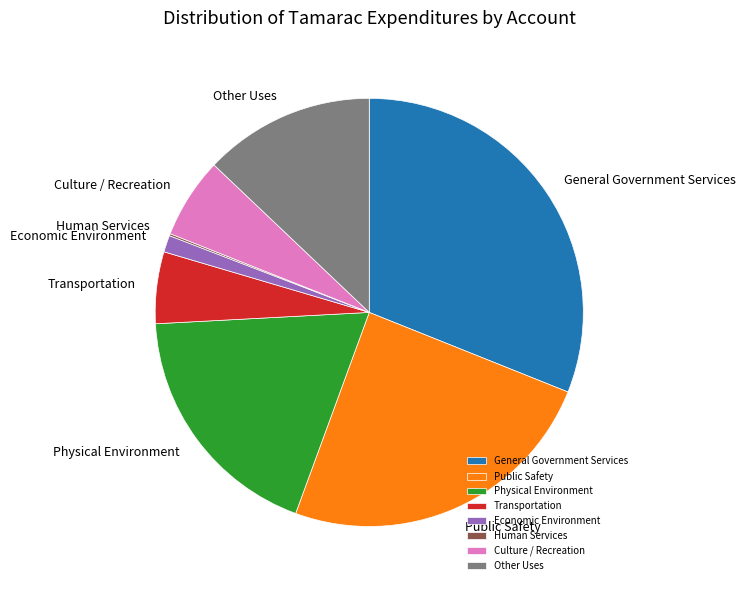

Combined, do Other Uses and General Government Services account for over 50%?

No